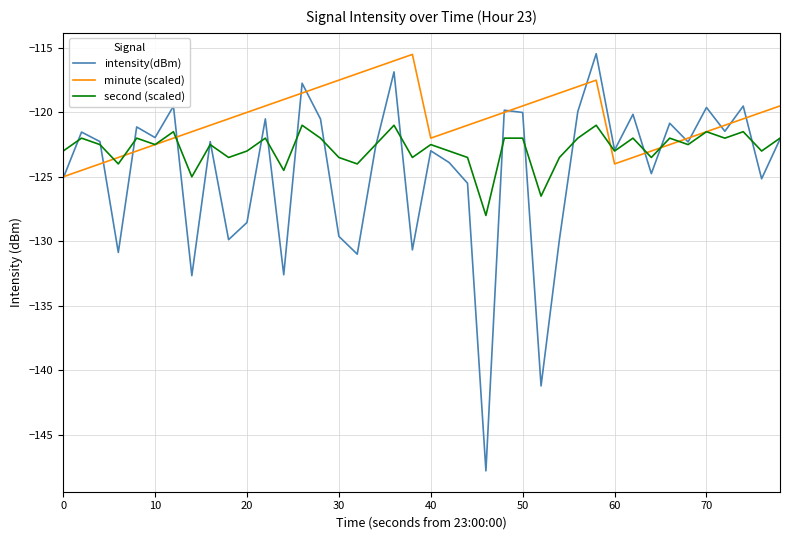

What is the lowest value of the intensity(dBm) series?

-147.8